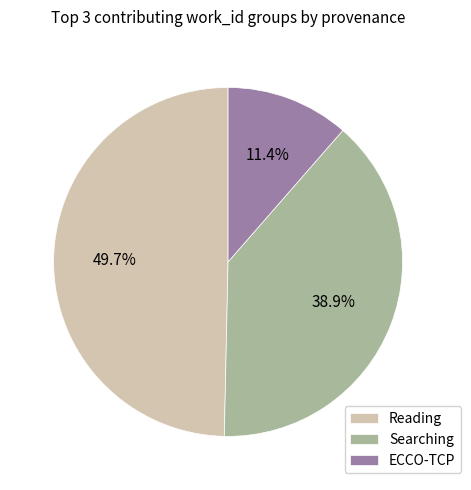

How many segments does this pie chart have?

3